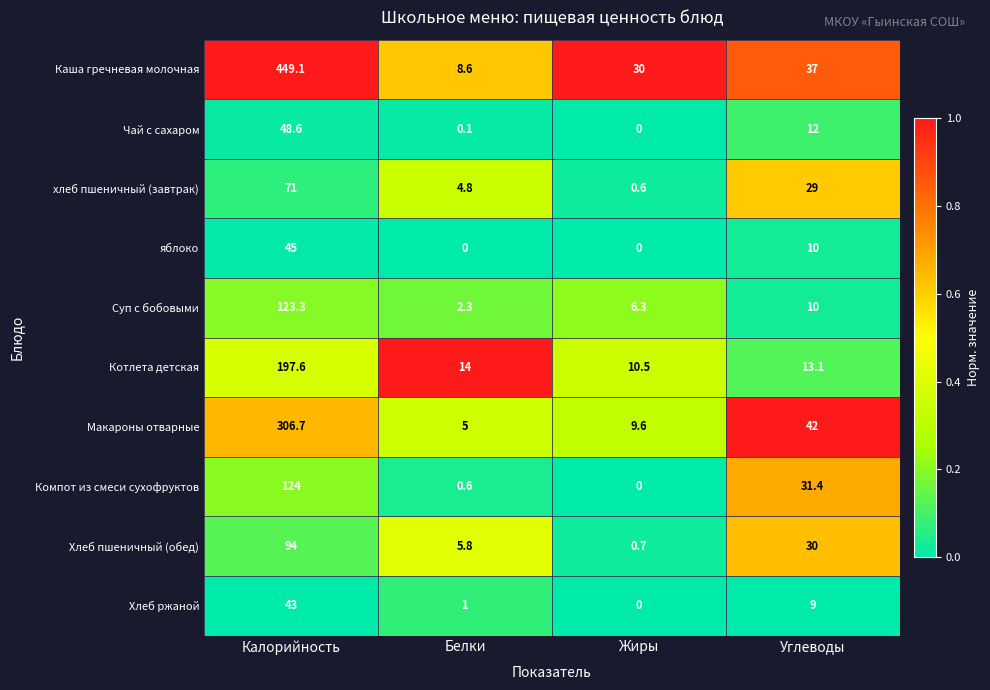

Read the Макароны отварные value at Калорийность.

306.7